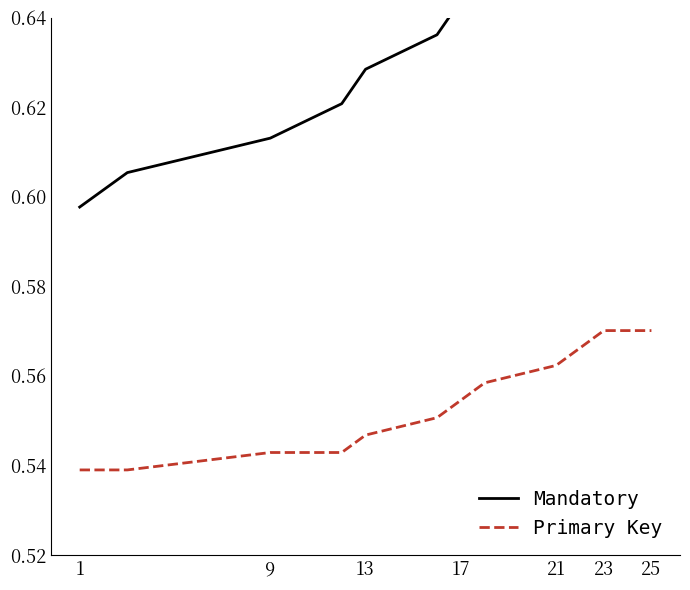

Is it true that Primary Key equals 0.3 at 1?

False